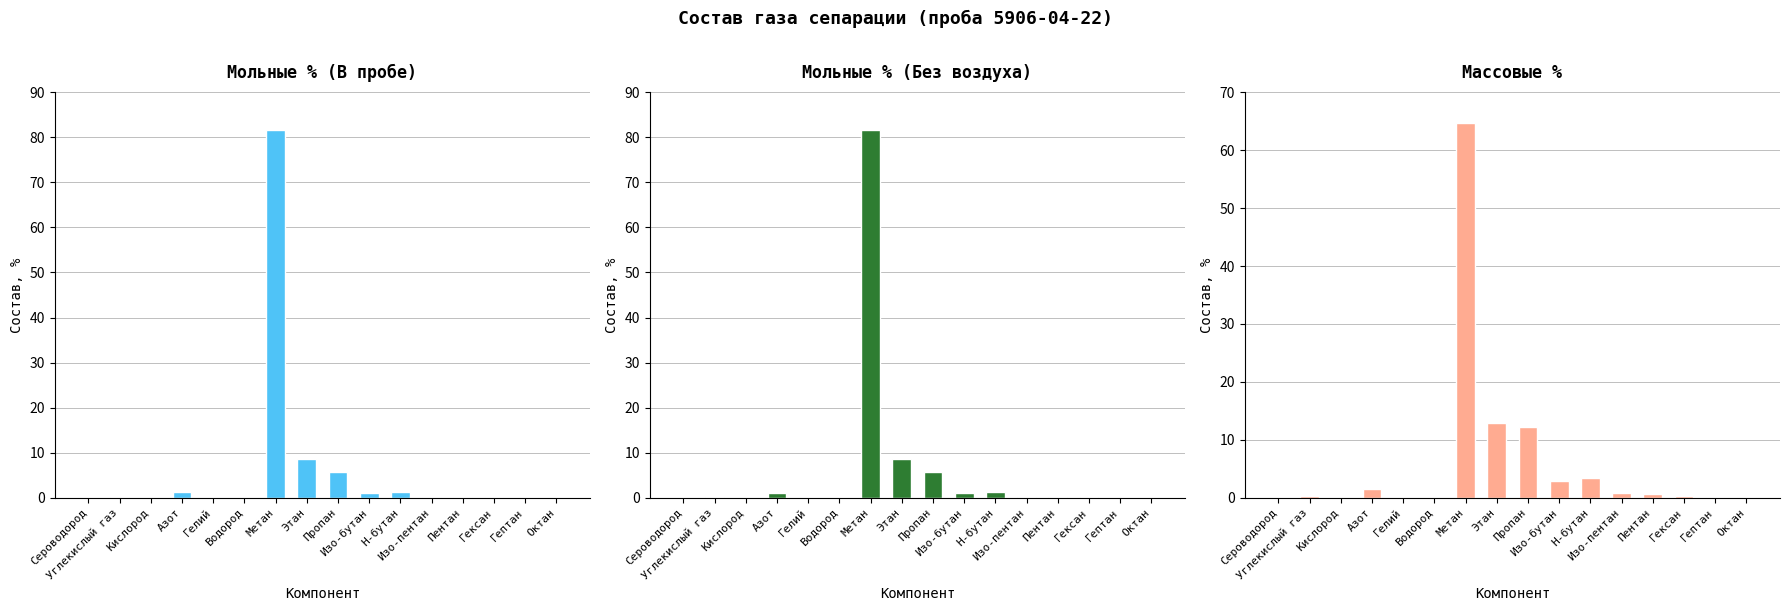

What is the maximum value for Мольные % (В пробе)?

81.5